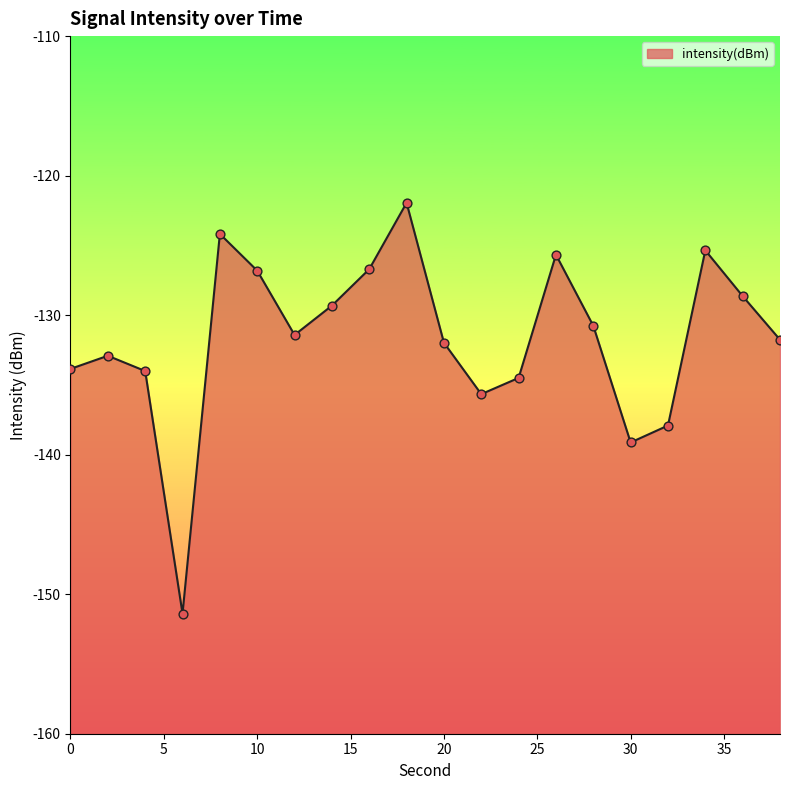

Which has a higher value, 10 or 16?

16